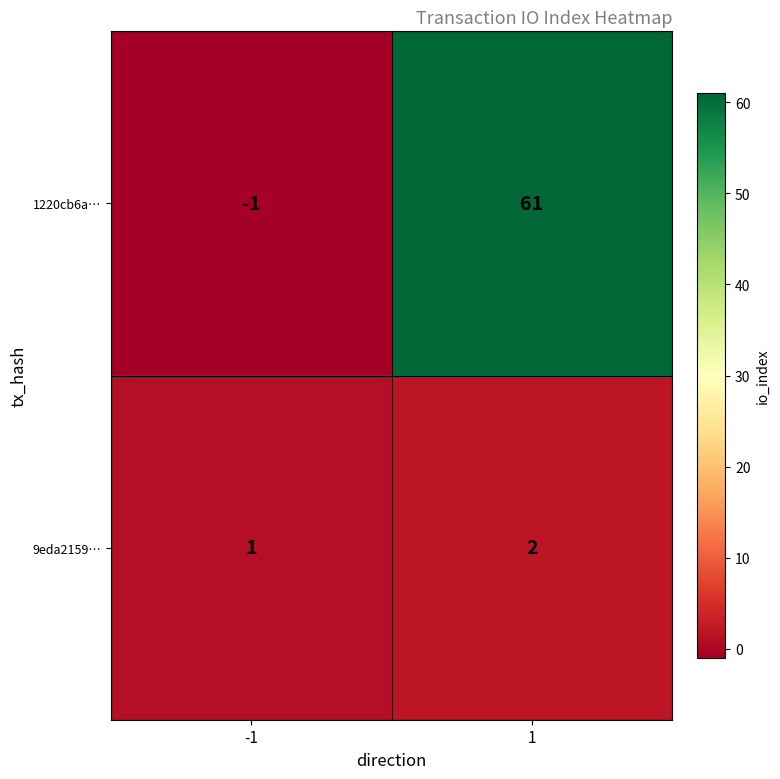

How many series are shown in this chart?

2